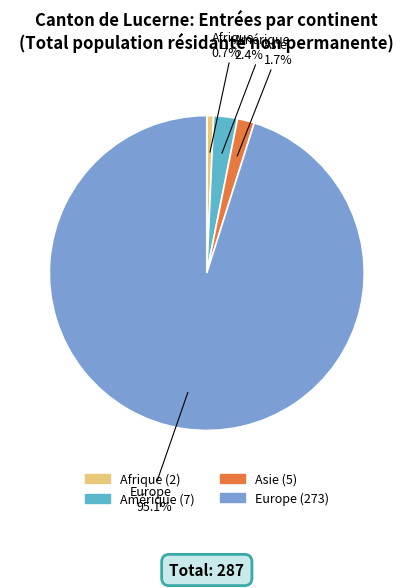

Is there a majority slice in this chart?

Yes